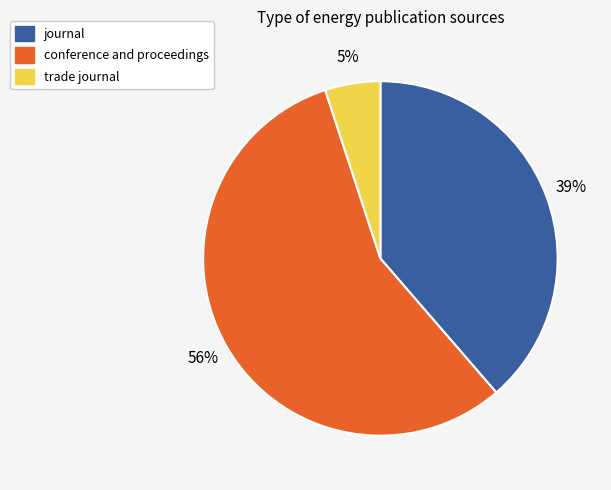

Combined, do journal and trade journal account for over 50%?

No